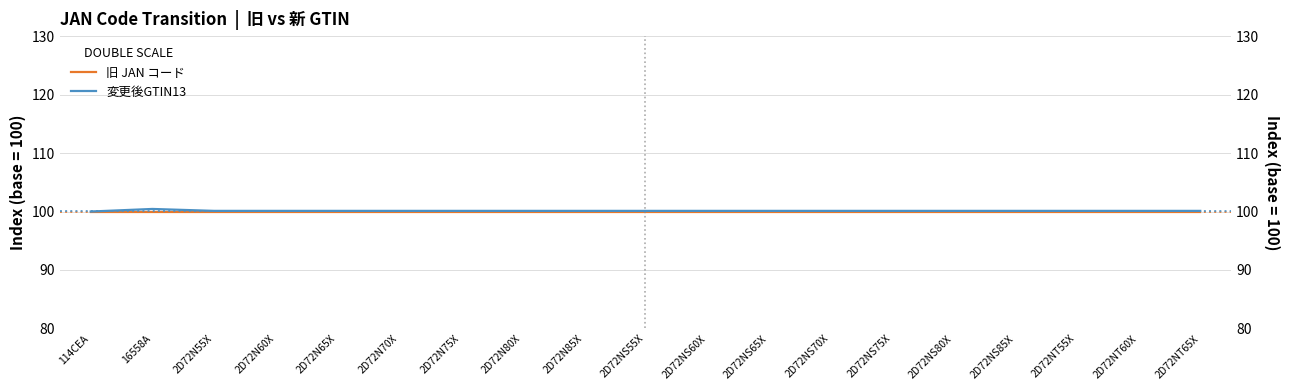

In 旧 JAN コード, how many points are higher than both neighbors (excluding endpoints)?

1